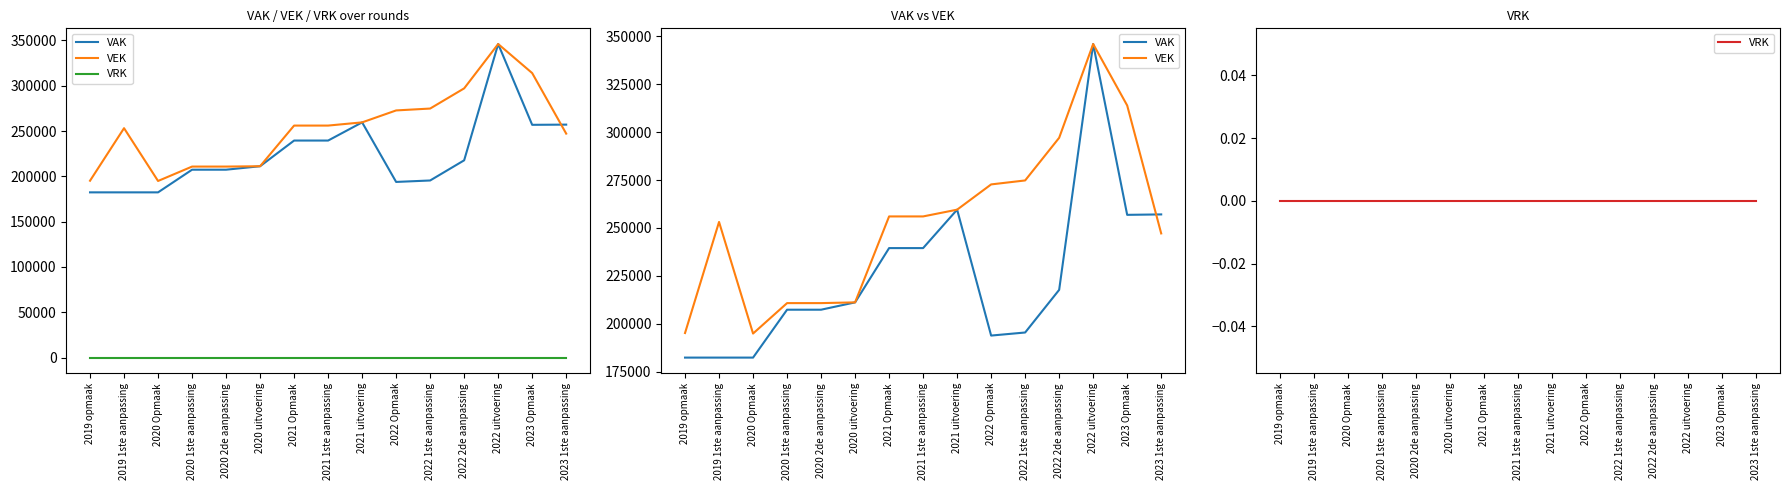

True or false: VAK and VRK cross at least once.

False